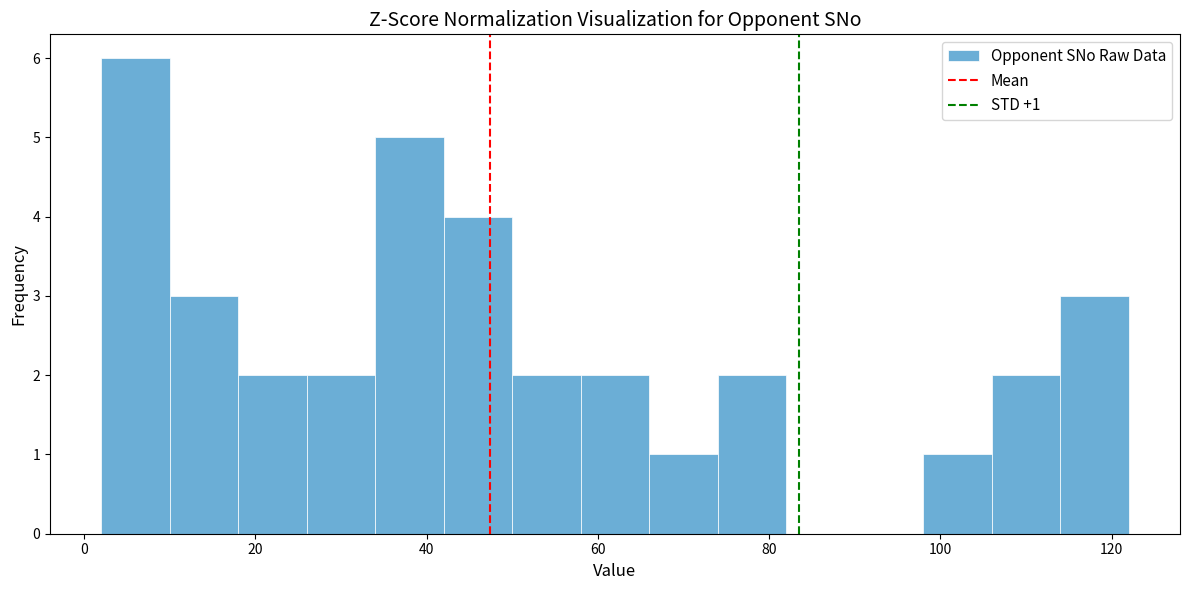

Over which range of the x-axis is the bar tallest?

2 to 10